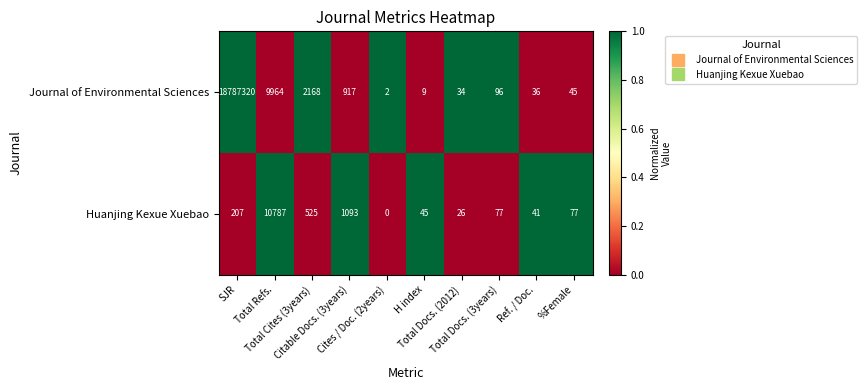

What is the maximum value for Journal of Environmental Sciences?

18787320